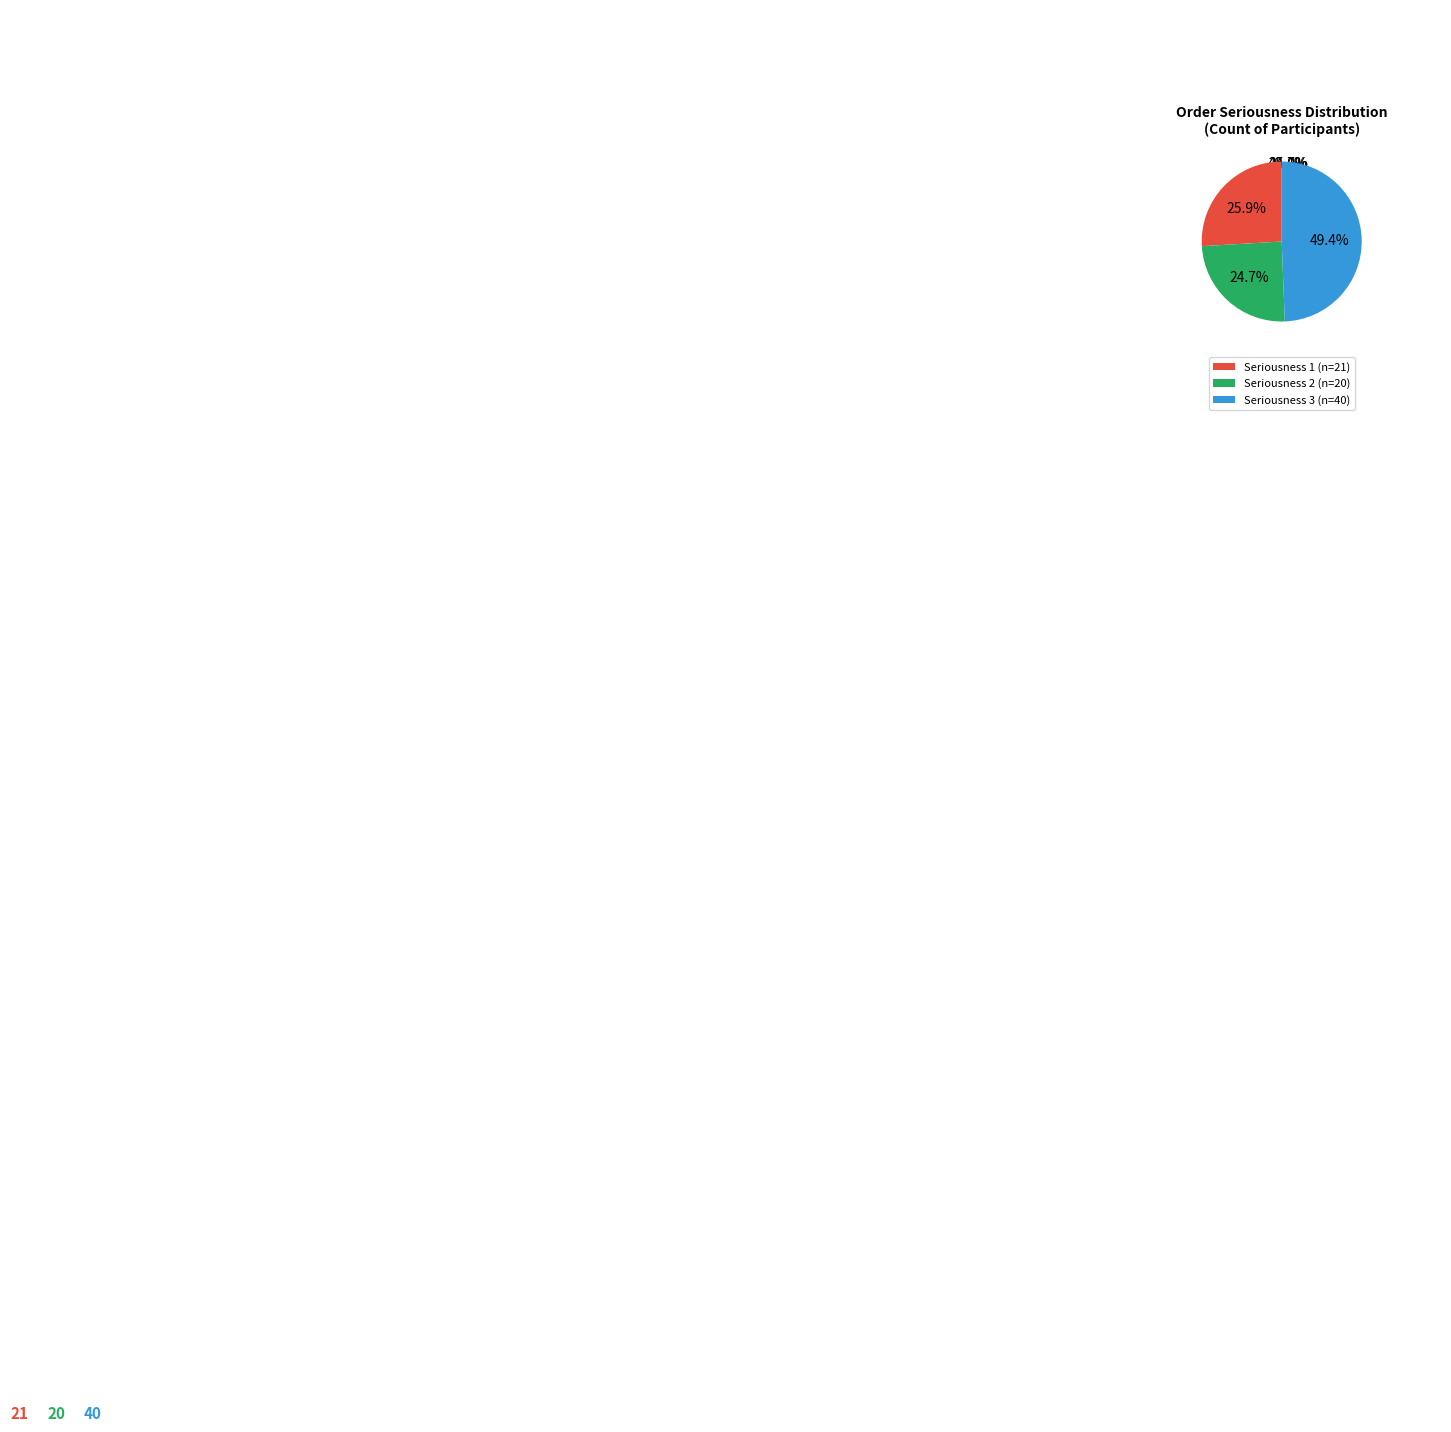

Which slice is the smallest?

2